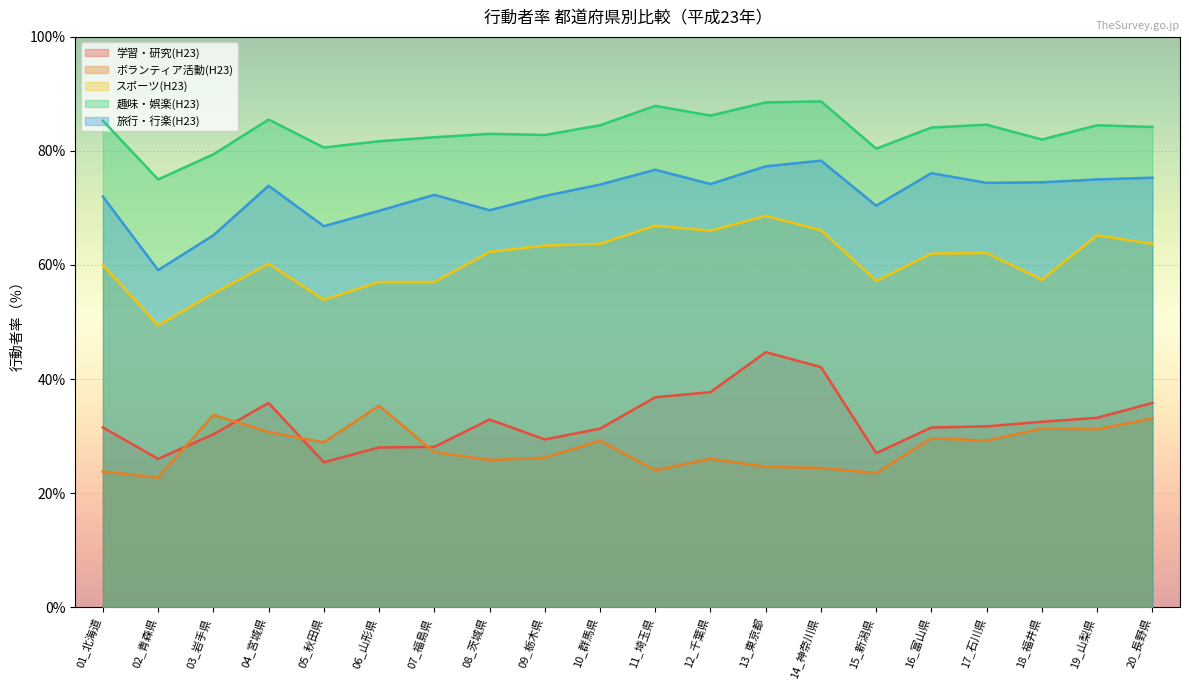

True or false: 趣味・娯楽(H23) and ボランティア活動(H23) intersect in this chart.

False